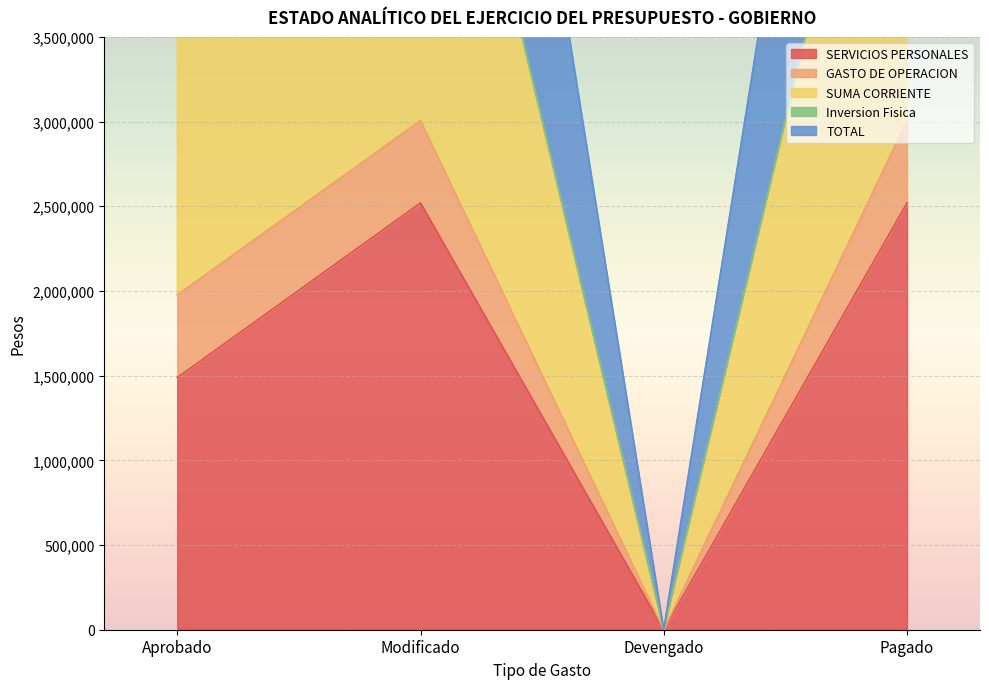

At which category is the sum across all series the highest?

Modificado